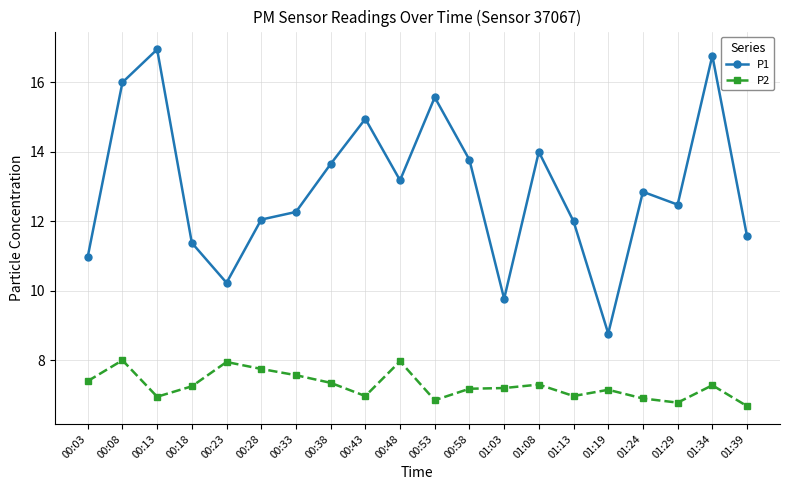

True or false: P2 and P1 cross at least once.

False